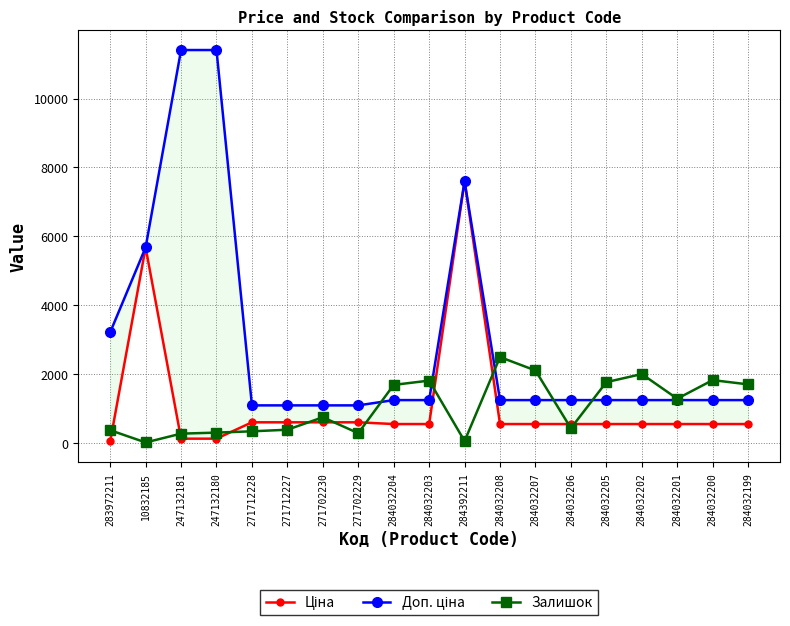

List the series in order of their peak value, lowest first.

Залишок, Ціна, Доп. ціна